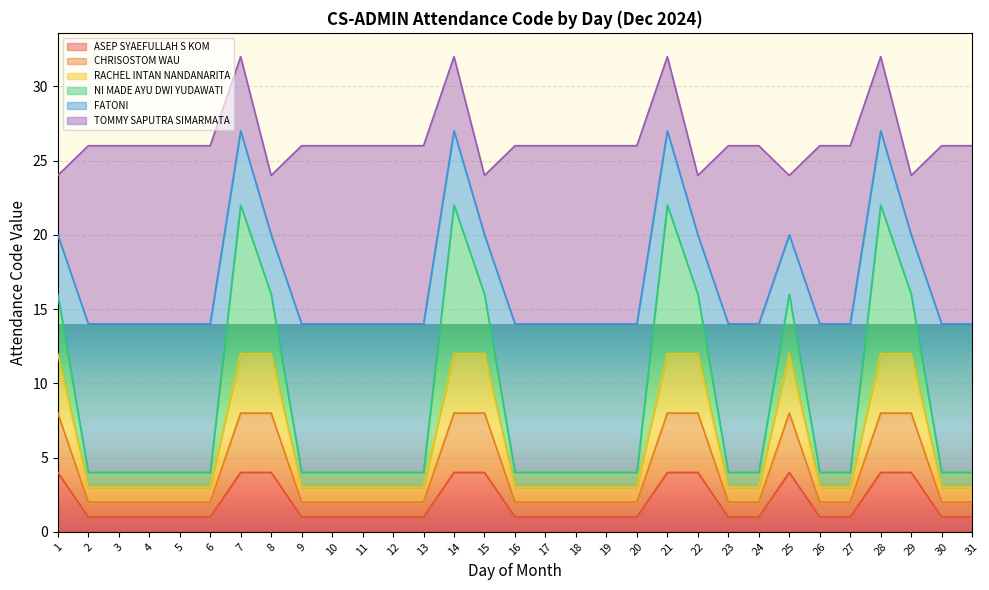

What is the difference between the maximum and minimum values in the RACHEL INTAN NANDANARITA series?

9